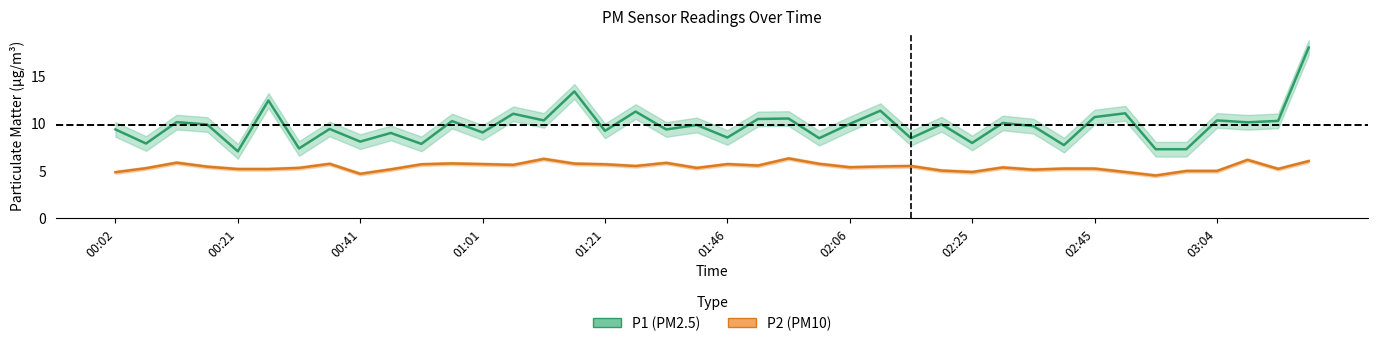

True or false: P2 has more than 1 interior local peaks.

True